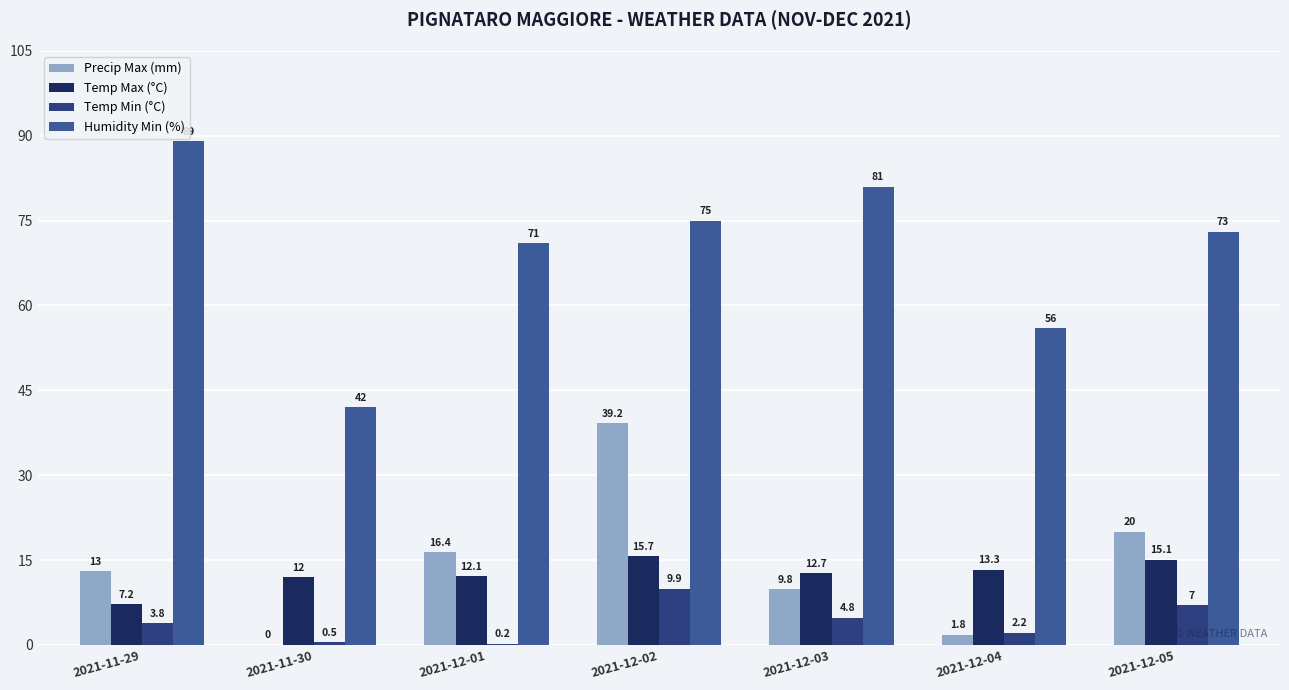

Read the Humidity Min (%) value at 2021-12-01.

71.0